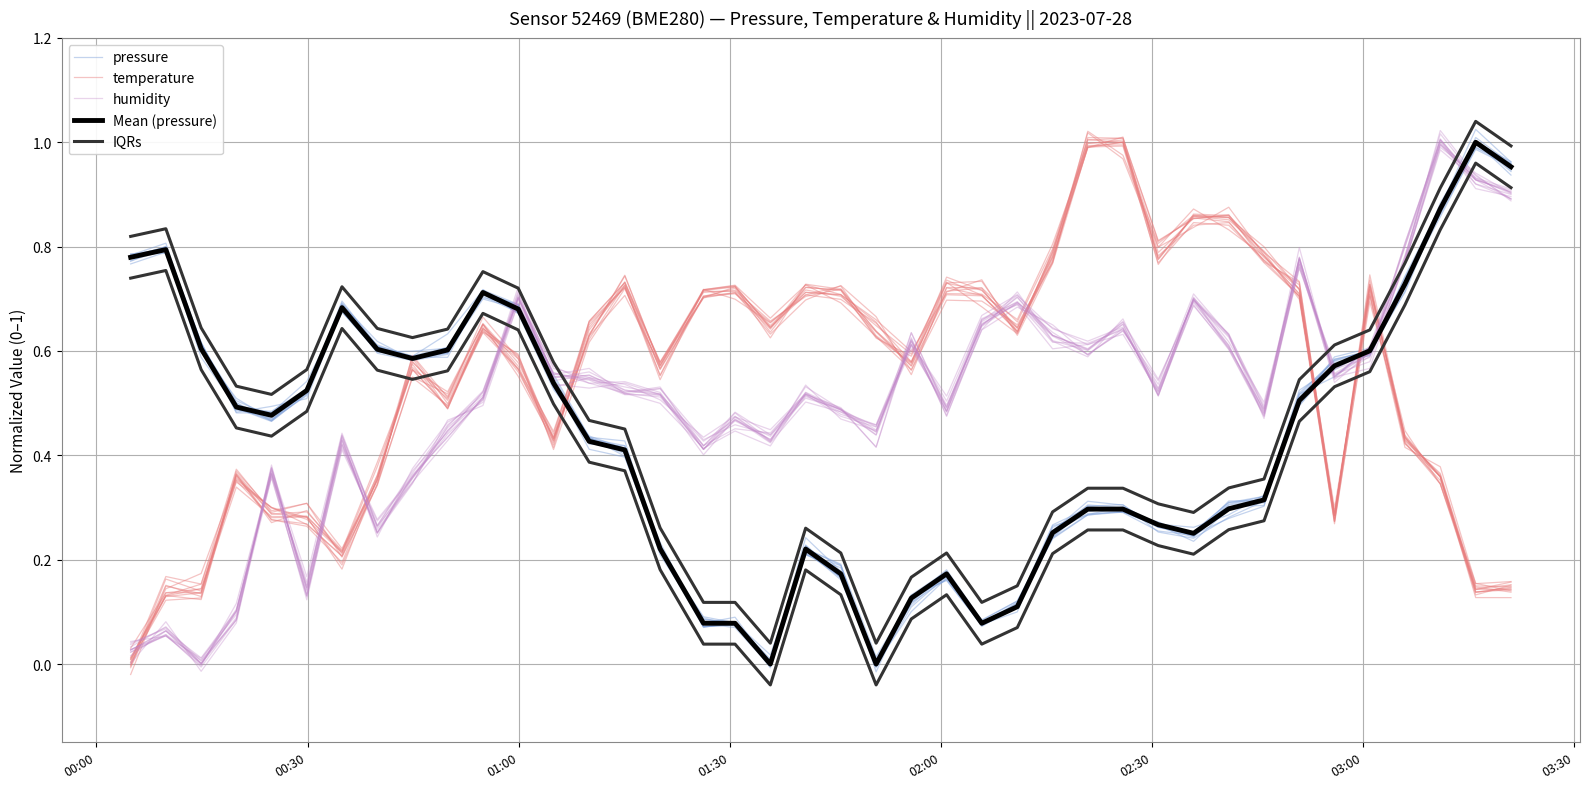

List the series in order of their peak value, lowest first.

pressure, Mean (pressure), temperature, humidity, IQRs